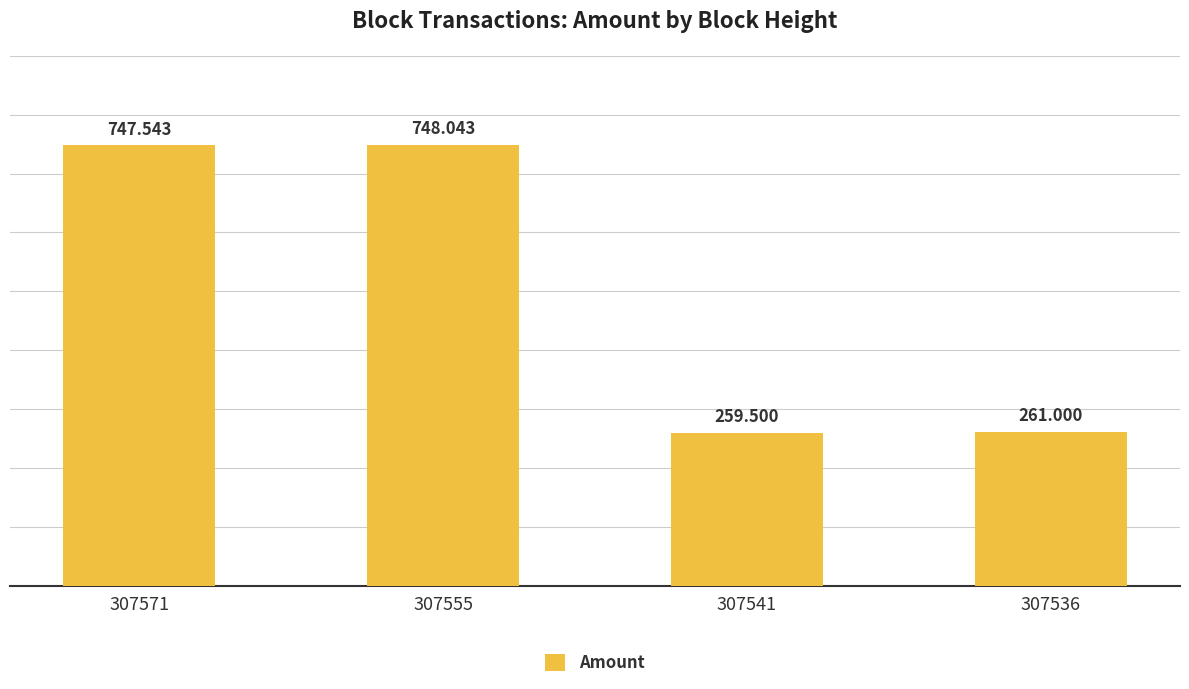

Are the bars grouped side by side (vs. stacked)?

No